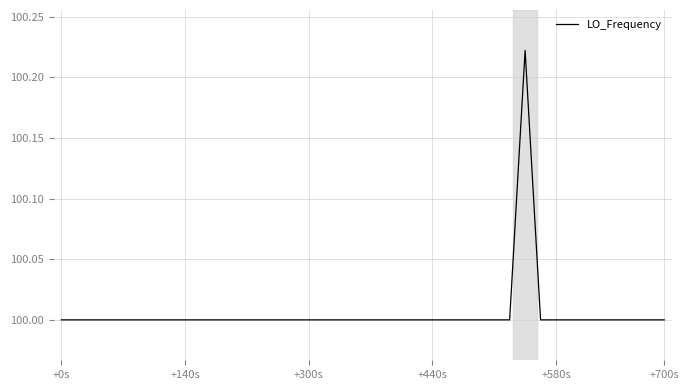

What is the minimum value shown in the chart?

100.0